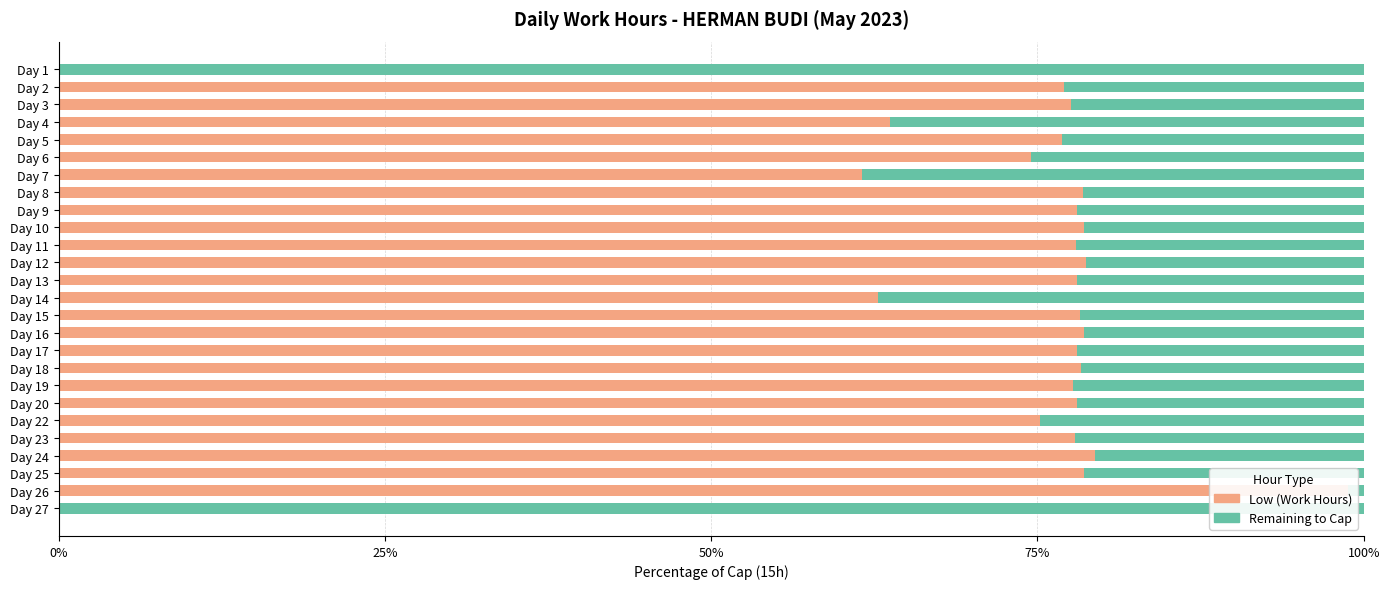

What is the average value of the Low (Work Hours) series?

70.9